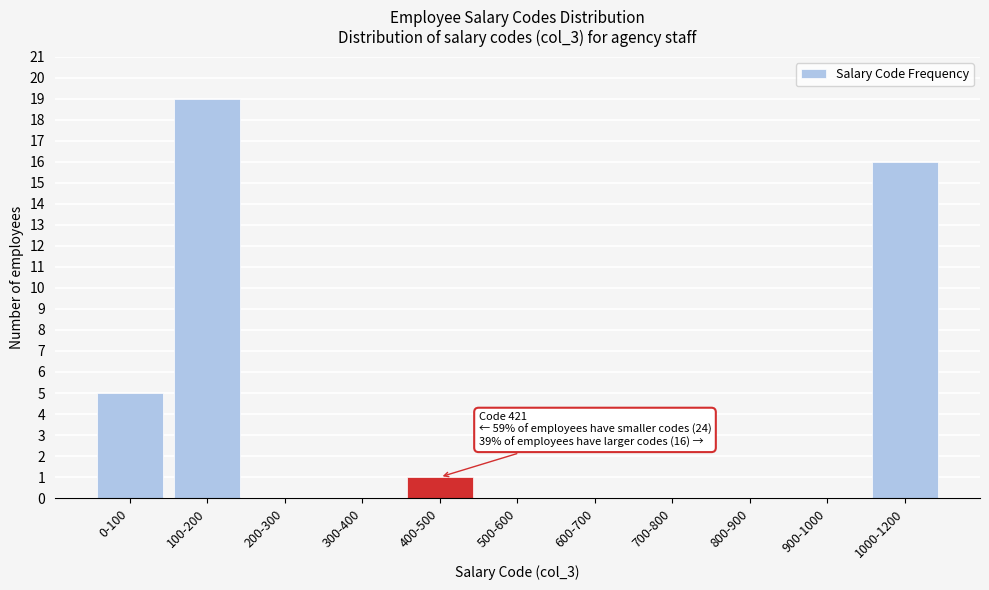

Reading right to left, extract all data points from this chart.

1000-1200=16	900-1000=0	800-900=0	700-800=0	600-700=0	500-600=0	400-500=1	300-400=0	200-300=0	100-200=19	0-100=5